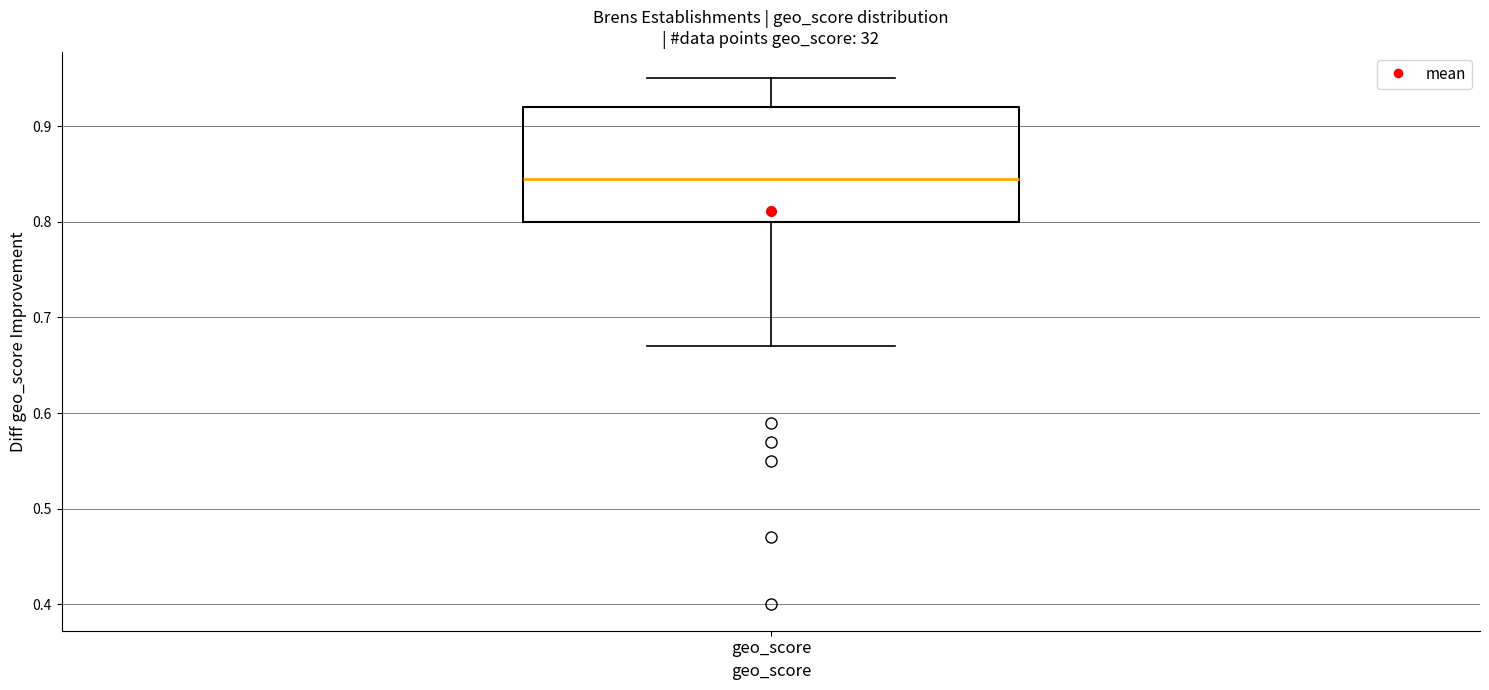

Where is the upper edge of the box for geo_score on the y-axis? The values are not printed on the chart, so give them approximately, as read against the axis.

0.92